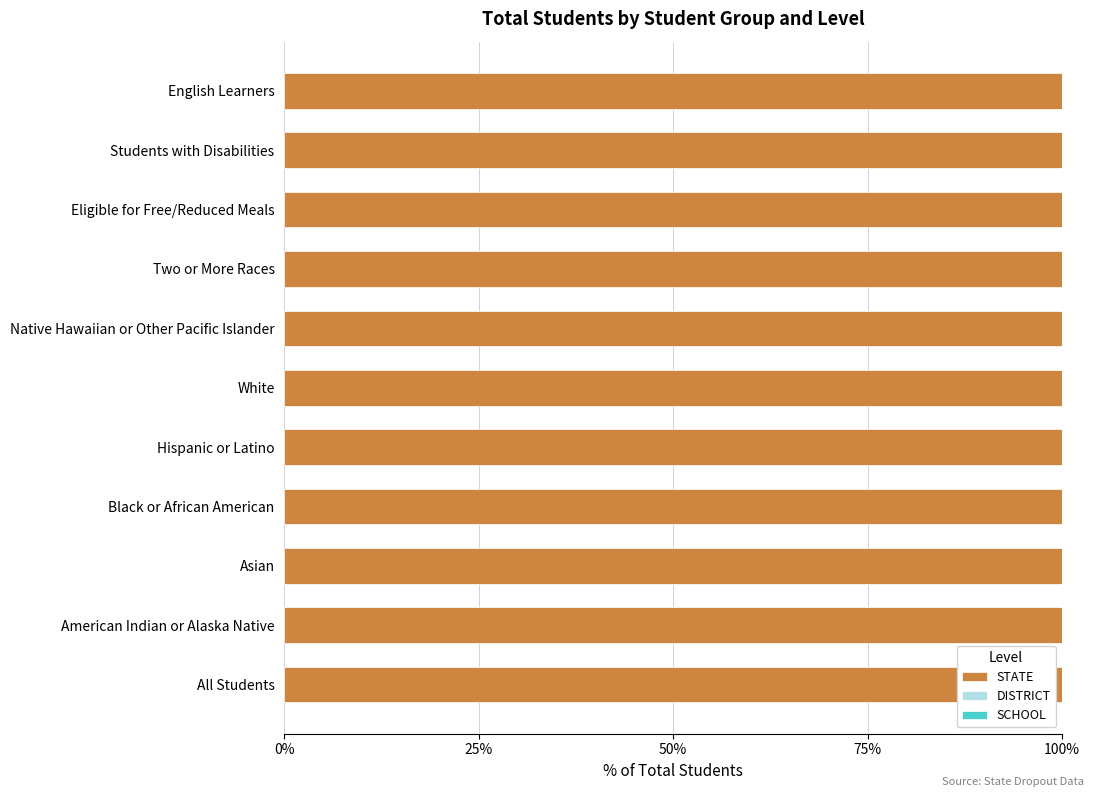

Is it true that STATE equals 100.0 at Native Hawaiian or Other Pacific Islander?

True